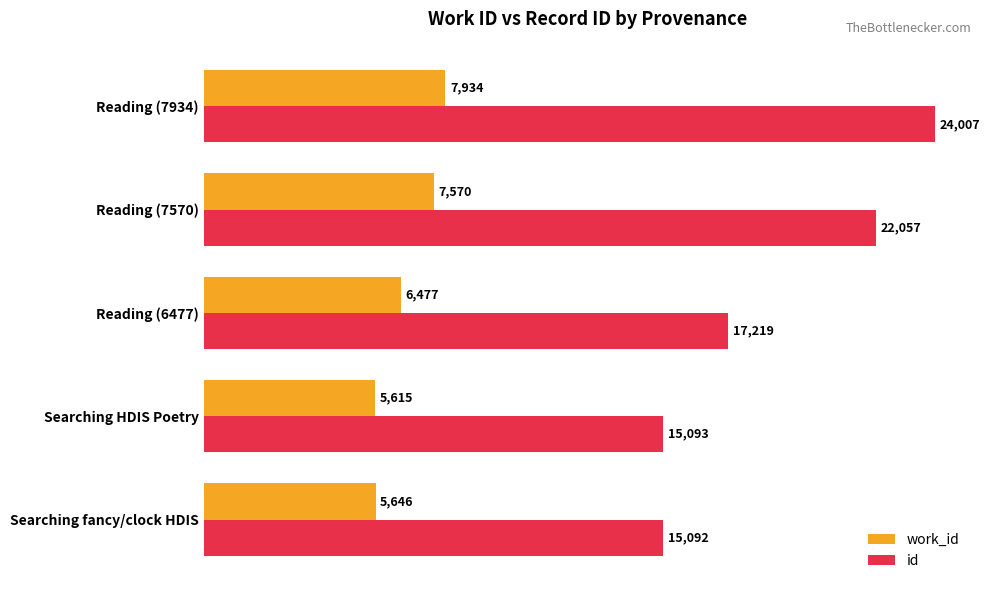

Is the value of id at Reading (7570) greater than the value of work_id at Reading (7570)?

Yes